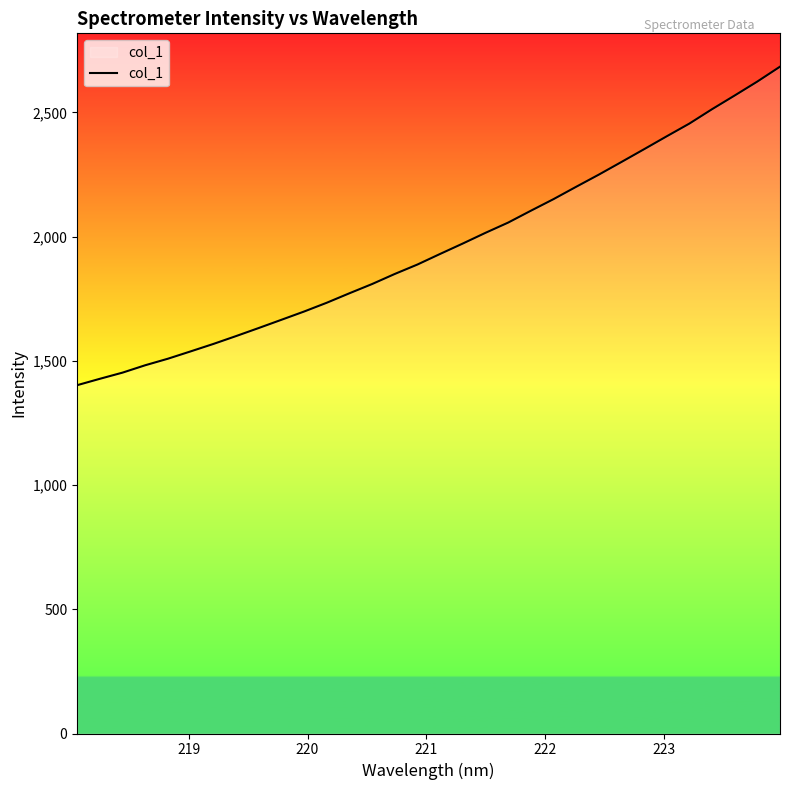

True or false: the data has more than 0 interior local peaks.

False